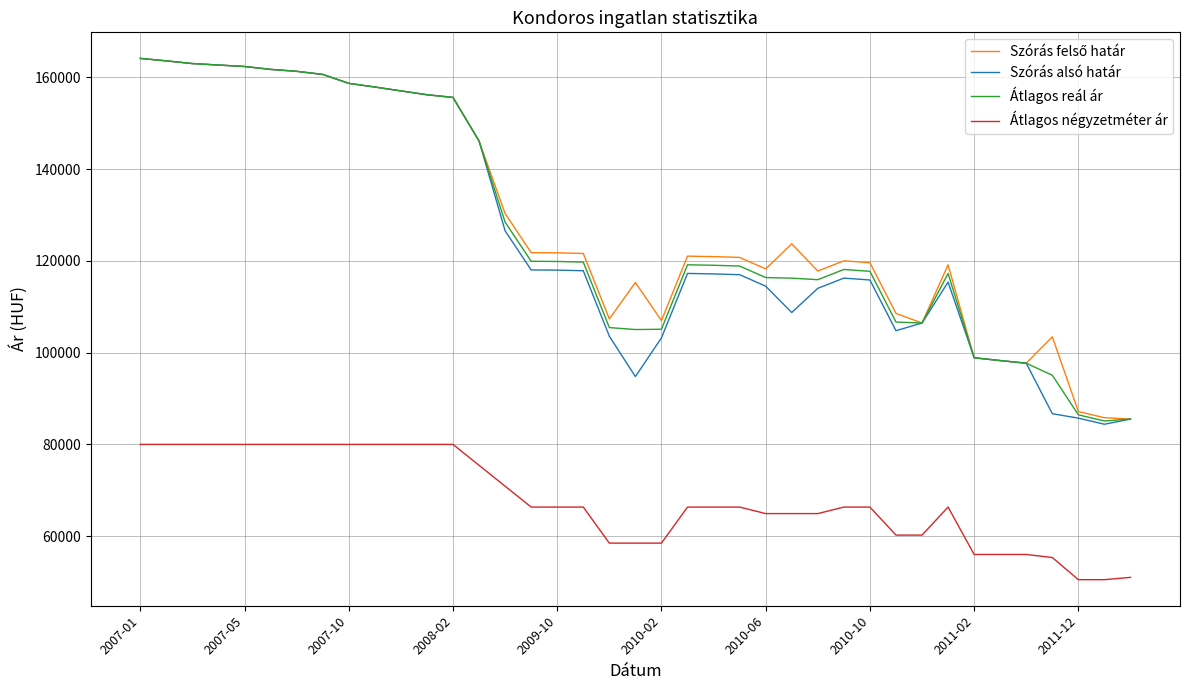

Which series has the widest spread of values?

Szórás alsó határ